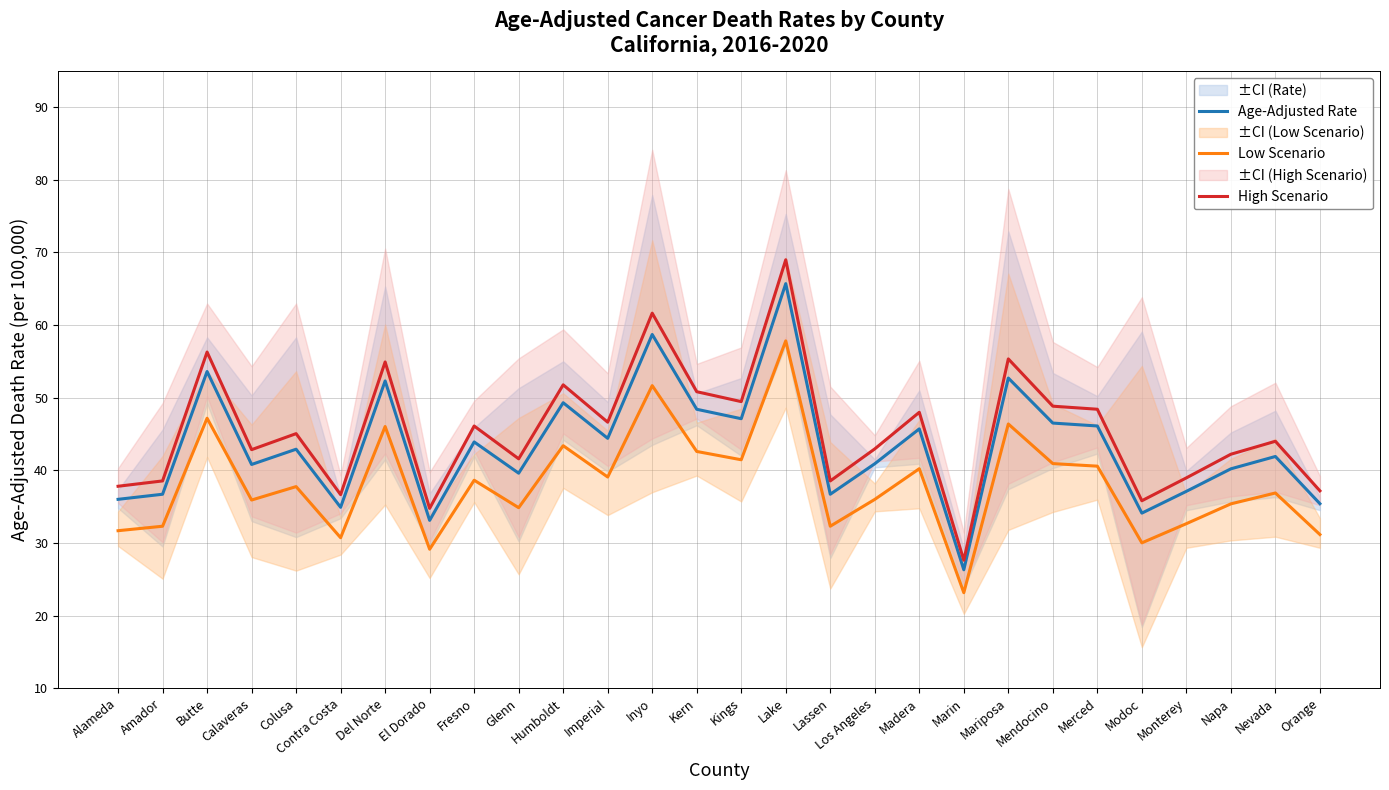

Does the chart have visible grid lines?

Yes